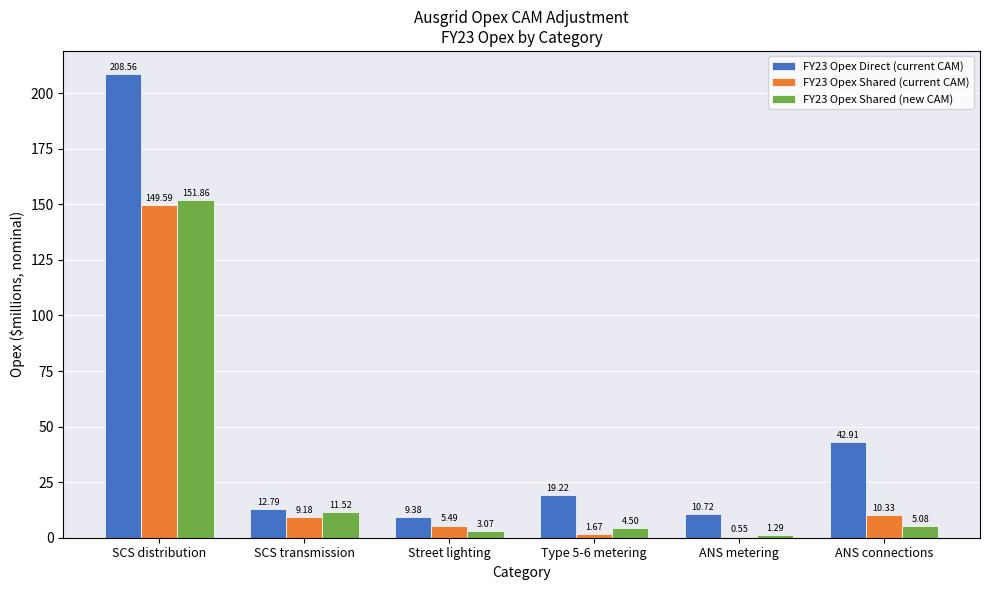

What is the total value across all series at Type 5-6 metering?

25.4